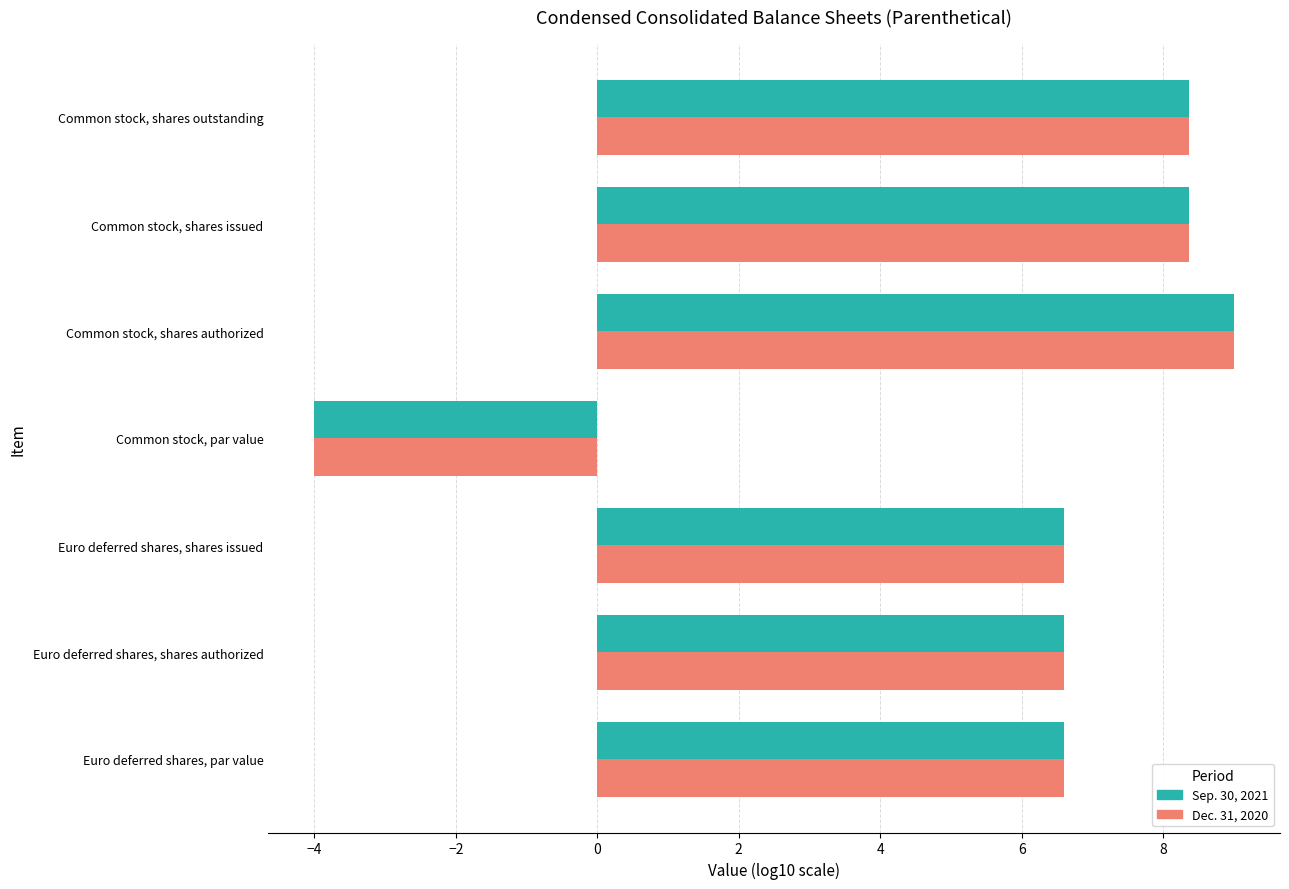

How many data points in Sep. 30, 2021 are less than 6?

1